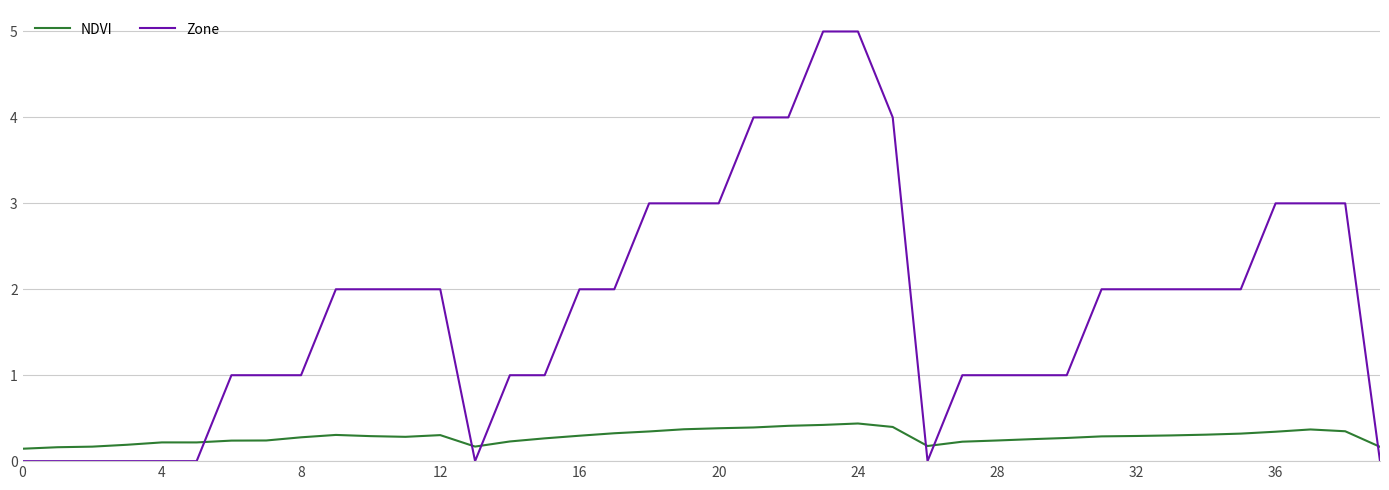

Which series has the largest range (max minus min)?

Zone